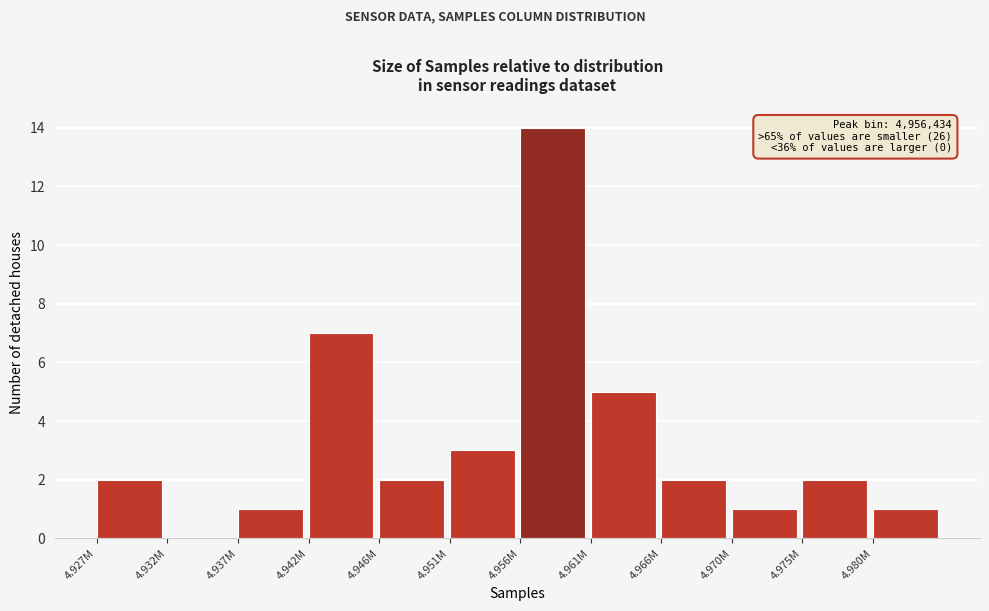

Reading left to right, transcribe all the data shown in this chart.

4.927M=2	4.932M=0	4.937M=1	4.942M=7	4.946M=2	4.951M=3	4.956M=14	4.961M=5	4.966M=2	4.970M=1	4.975M=2	4.980M=1